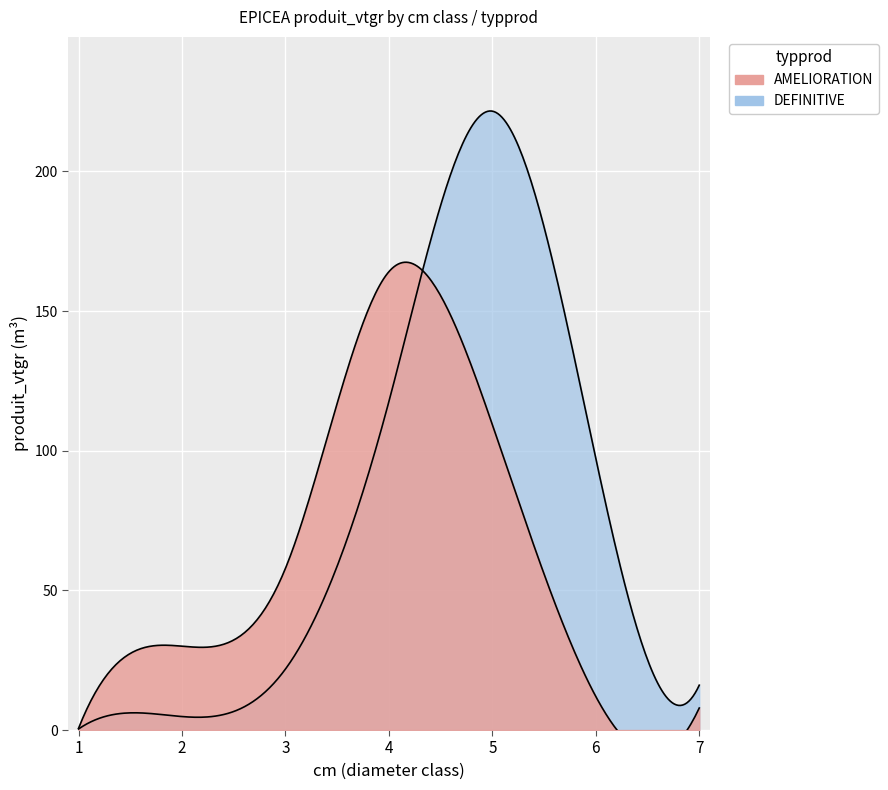

What is the maximum value shown in the chart?

221.6